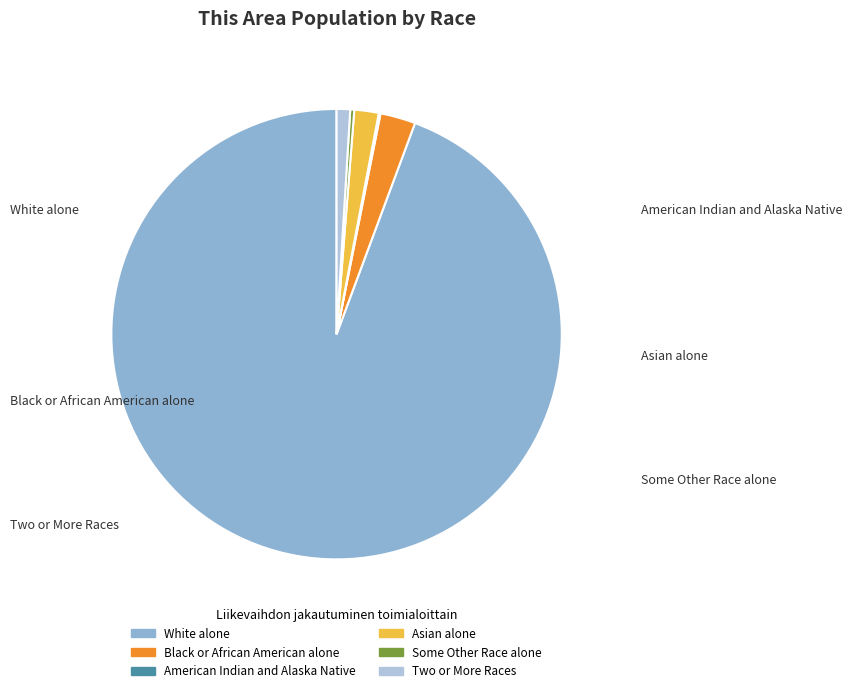

Which category has the biggest portion of the pie?

White alone